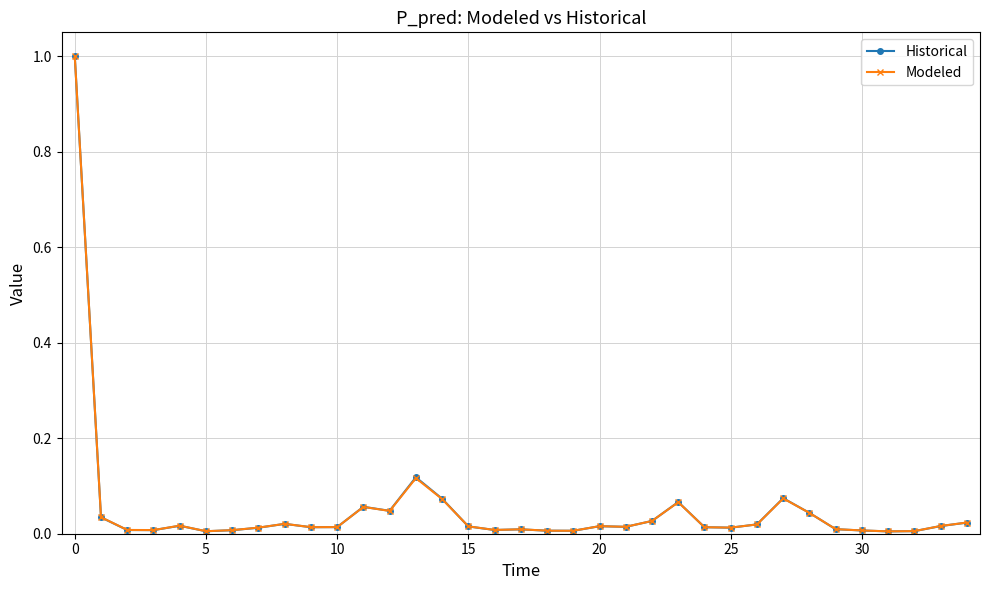

Which series has the widest spread of values?

Historical